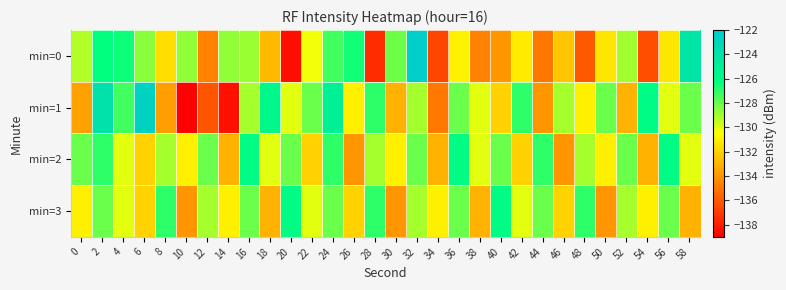

Reading left to right, what are all the values shown in this chart?

min=0: 0=-129.2	2=-126.3	4=-126.5	6=-128.5	8=-131.6	10=-128.7	12=-134.6	14=-128.7	16=-128.8	18=-132.8	20=-138.5	22=-130.3	24=-127.3	26=-126.6	28=-137.5	30=-128.1	32=-122.2	34=-136.6	36=-131.0	38=-134.6	40=-134.0	42=-131.2	44=-135.1	46=-132.4	48=-136.0	50=-131.3	52=-129.0	54=-136.4	56=-131.4	58=-124.1
min=1: 0=-133.6	2=-123.9	4=-127.4	6=-122.6	8=-133.7	10=-138.9	12=-136.1	14=-138.4	16=-129.0	18=-125.7	20=-130.0	22=-128.0	24=-125.0	26=-131.0	28=-127.0	30=-133.0	32=-129.0	34=-135.0	36=-128.0	38=-130.0	40=-132.0	42=-127.0	44=-134.0	46=-129.0	48=-131.0	50=-128.0	52=-133.0	54=-126.0	56=-130.0	58=-128.0
min=2: 0=-128.0	2=-127.0	4=-130.0	6=-132.0	8=-129.0	10=-131.0	12=-128.0	14=-133.0	16=-126.0	18=-130.0	20=-128.0	22=-132.0	24=-127.0	26=-134.0	28=-129.0	30=-131.0	32=-128.0	34=-133.0	36=-126.0	38=-130.0	40=-128.0	42=-132.0	44=-127.0	46=-134.0	48=-129.0	50=-131.0	52=-128.0	54=-133.0	56=-126.0	58=-130.0
min=3: 0=-131.0	2=-128.0	4=-130.0	6=-132.0	8=-127.0	10=-134.0	12=-129.0	14=-131.0	16=-128.0	18=-133.0	20=-126.0	22=-130.0	24=-128.0	26=-132.0	28=-127.0	30=-134.0	32=-129.0	34=-131.0	36=-128.0	38=-133.0	40=-126.0	42=-130.0	44=-128.0	46=-132.0	48=-127.0	50=-134.0	52=-129.0	54=-131.0	56=-128.0	58=-133.0